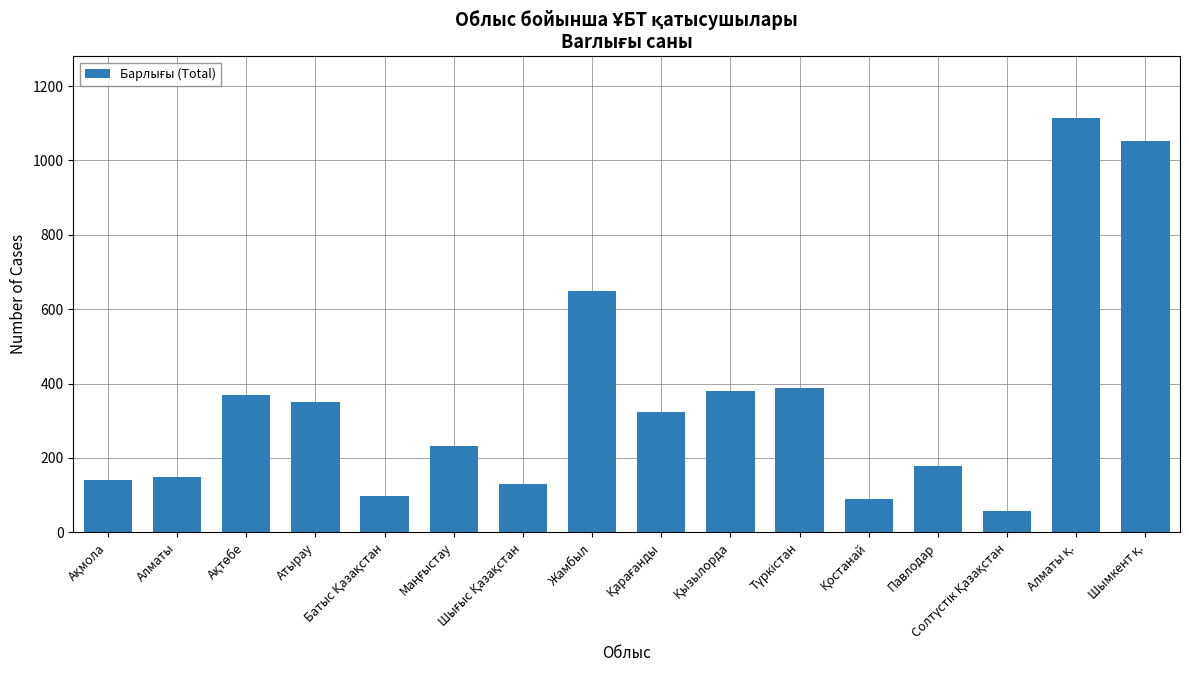

What is the sum of all values?

5701